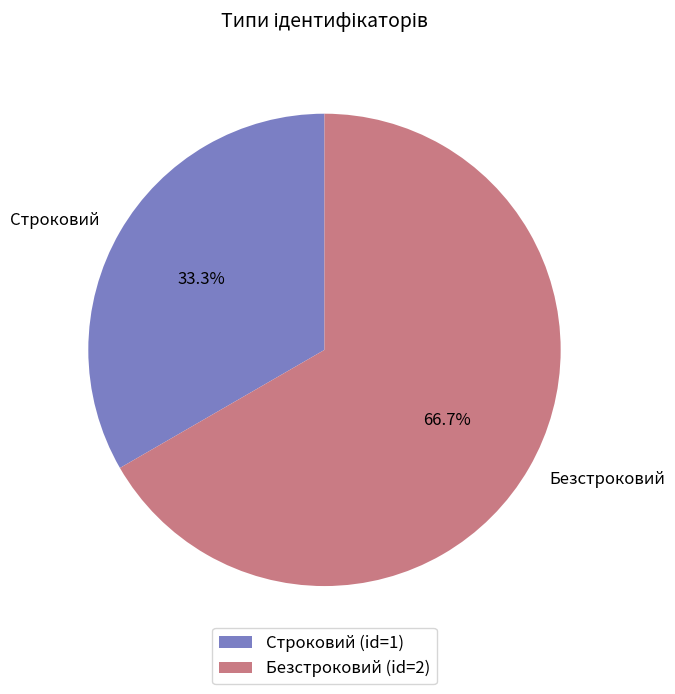

To the nearest percent, what is the combined percentage of Безстроковий and Строковий?

100%